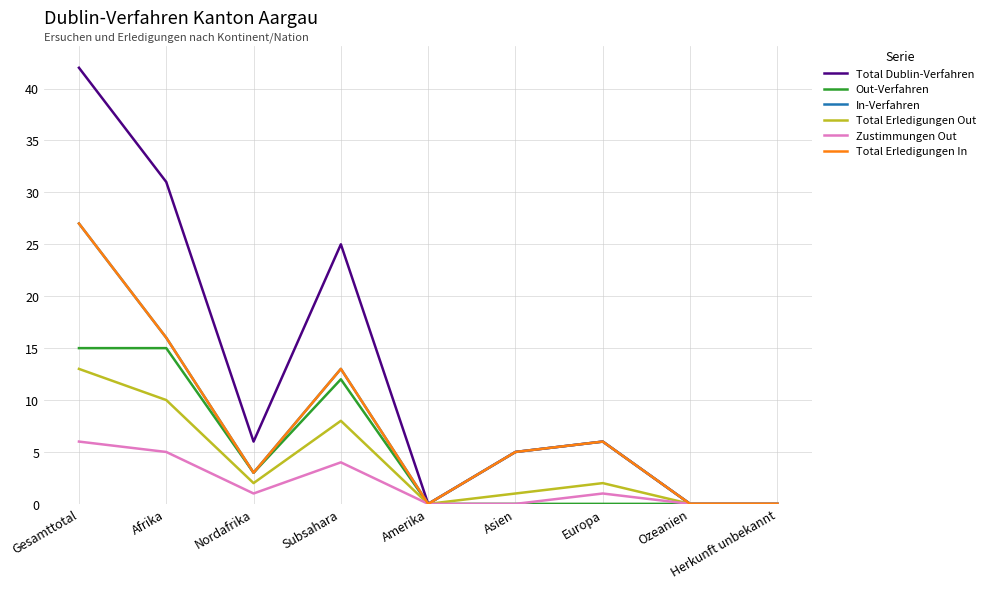

At how many categories does at least one series exceed 35?

1